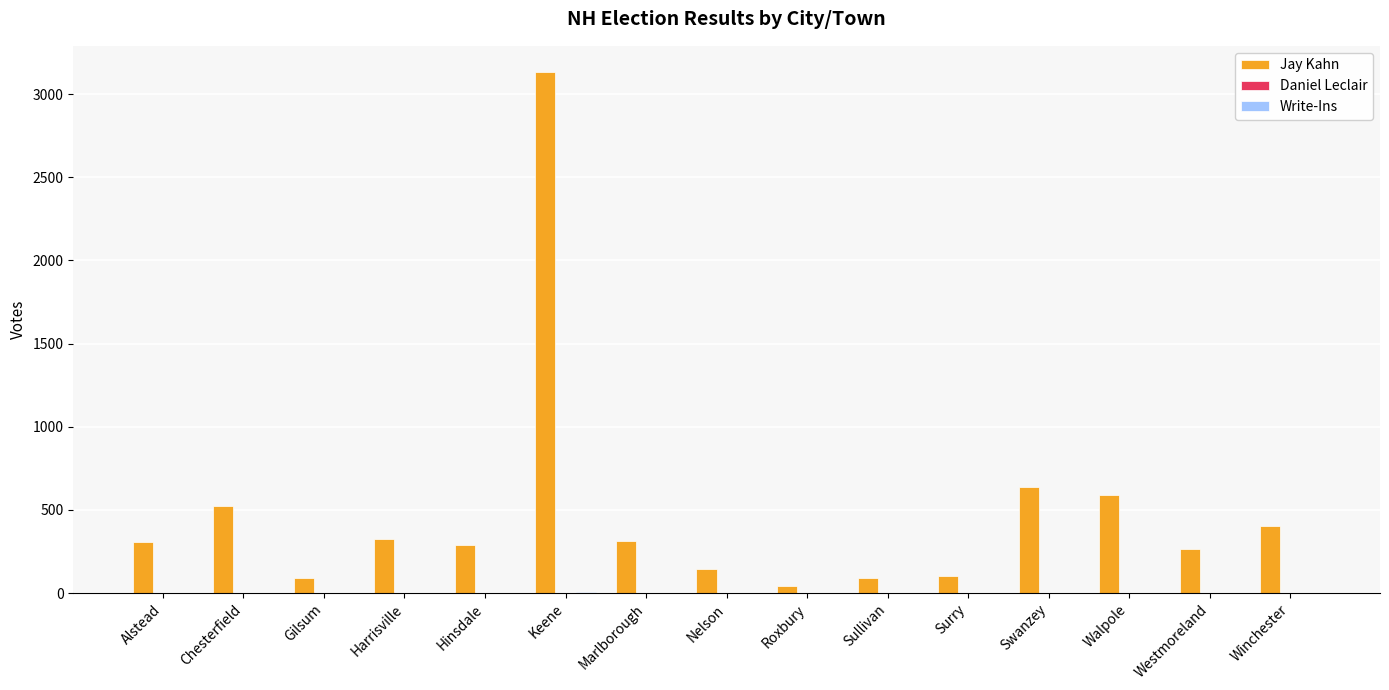

Which series has the largest total across all categories?

Jay Kahn